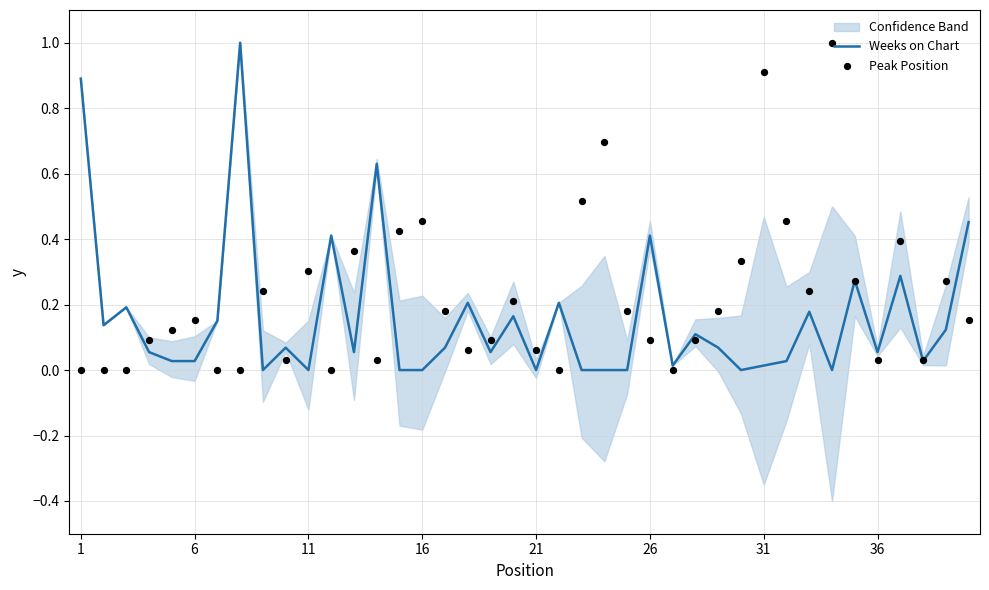

True or false: Weeks on Chart has a value of 0.9 at 1.

True